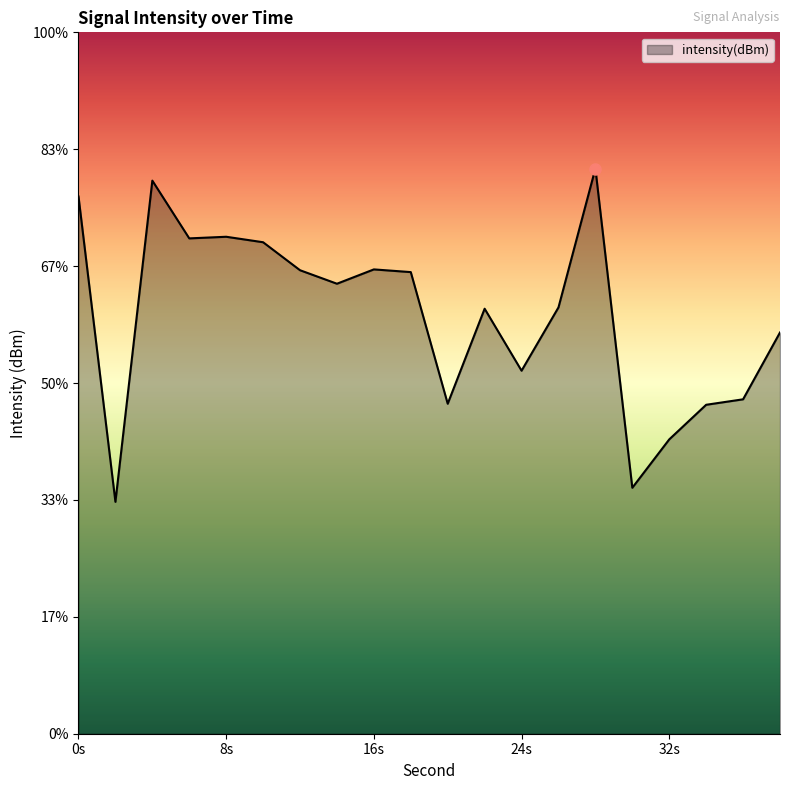

The chart shows a value of -58.8 at 10. True or false?

False